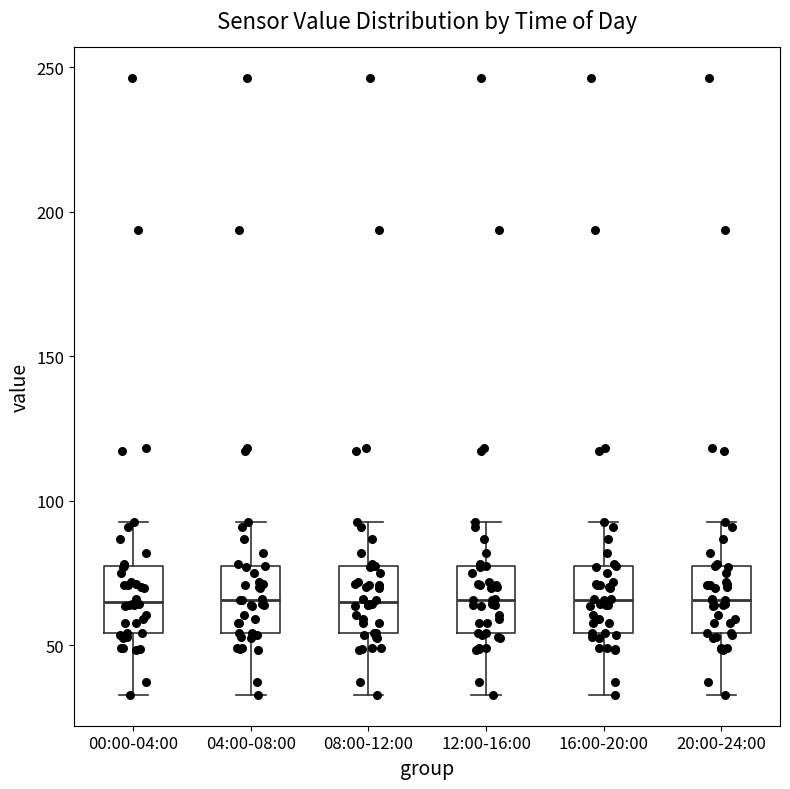

Where does the median line of the box for 20:00-24:00 sit on the y-axis? The values are not printed on the chart, so give them approximately, as read against the axis.

65